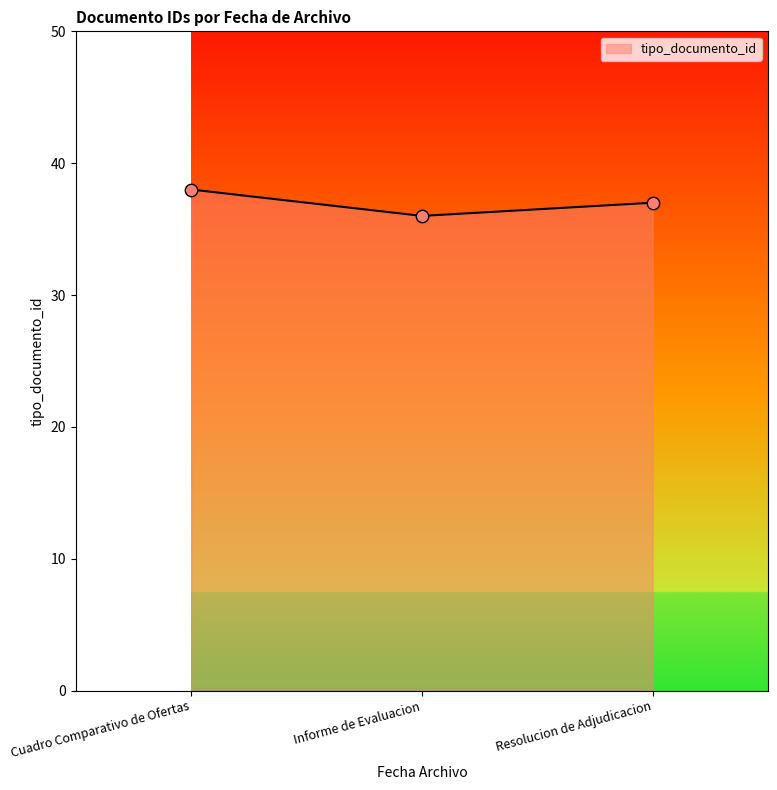

What is the change in value from Informe de Evaluacion to Resolucion de Adjudicacion?

+1